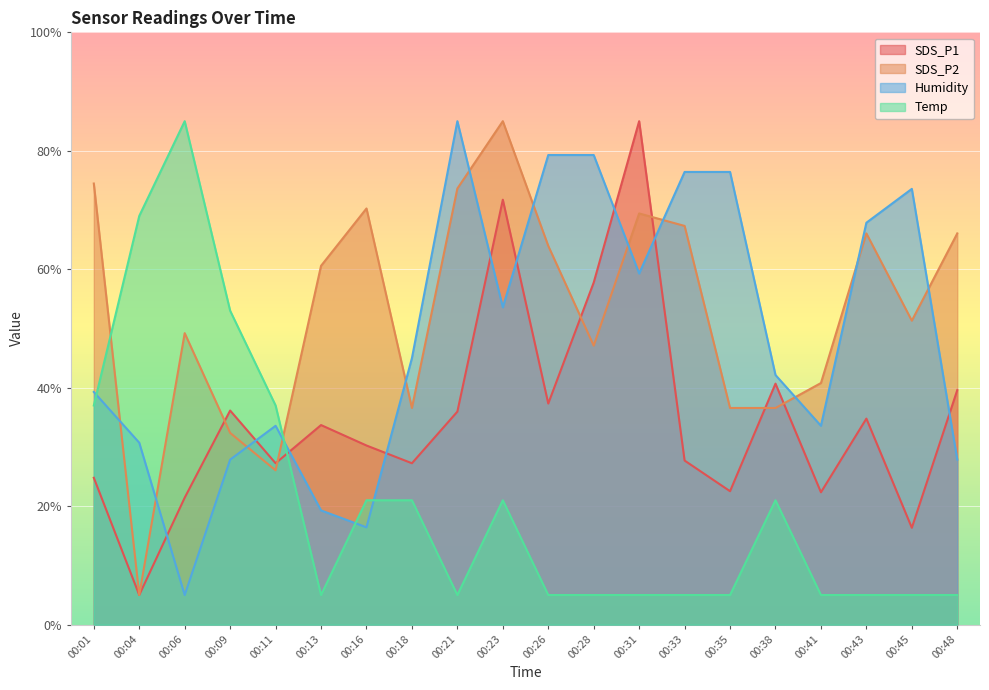

What is the spread (max minus min) of values at 00:48?

61.1